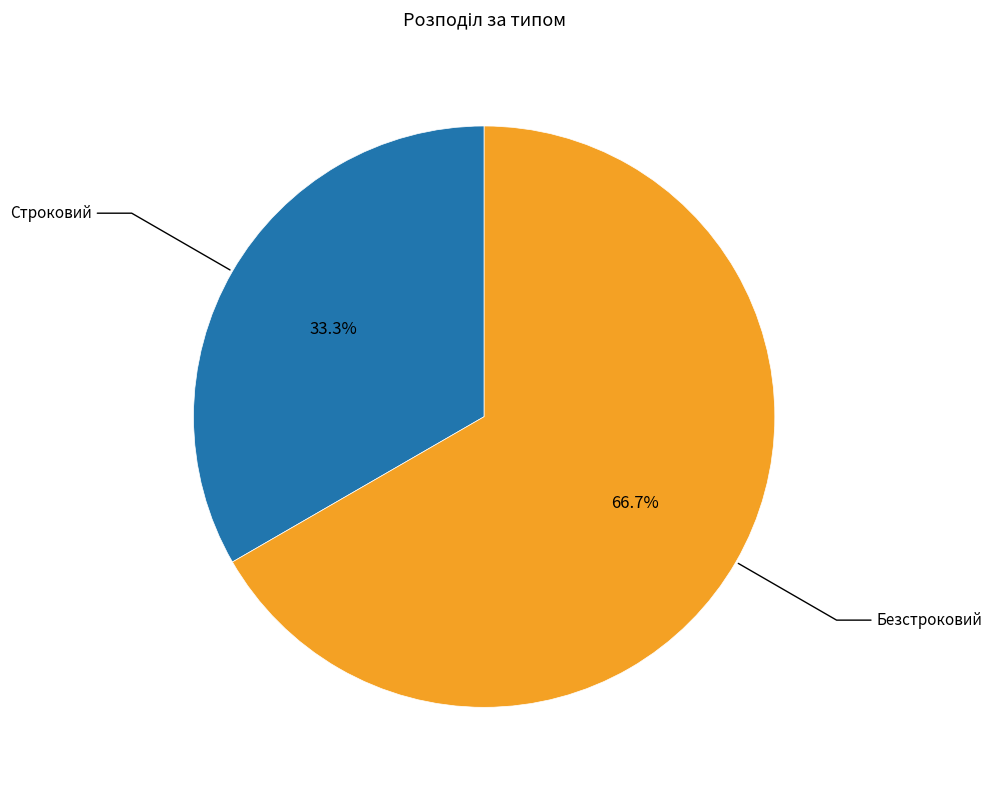

What is the majority slice?

Безстроковий